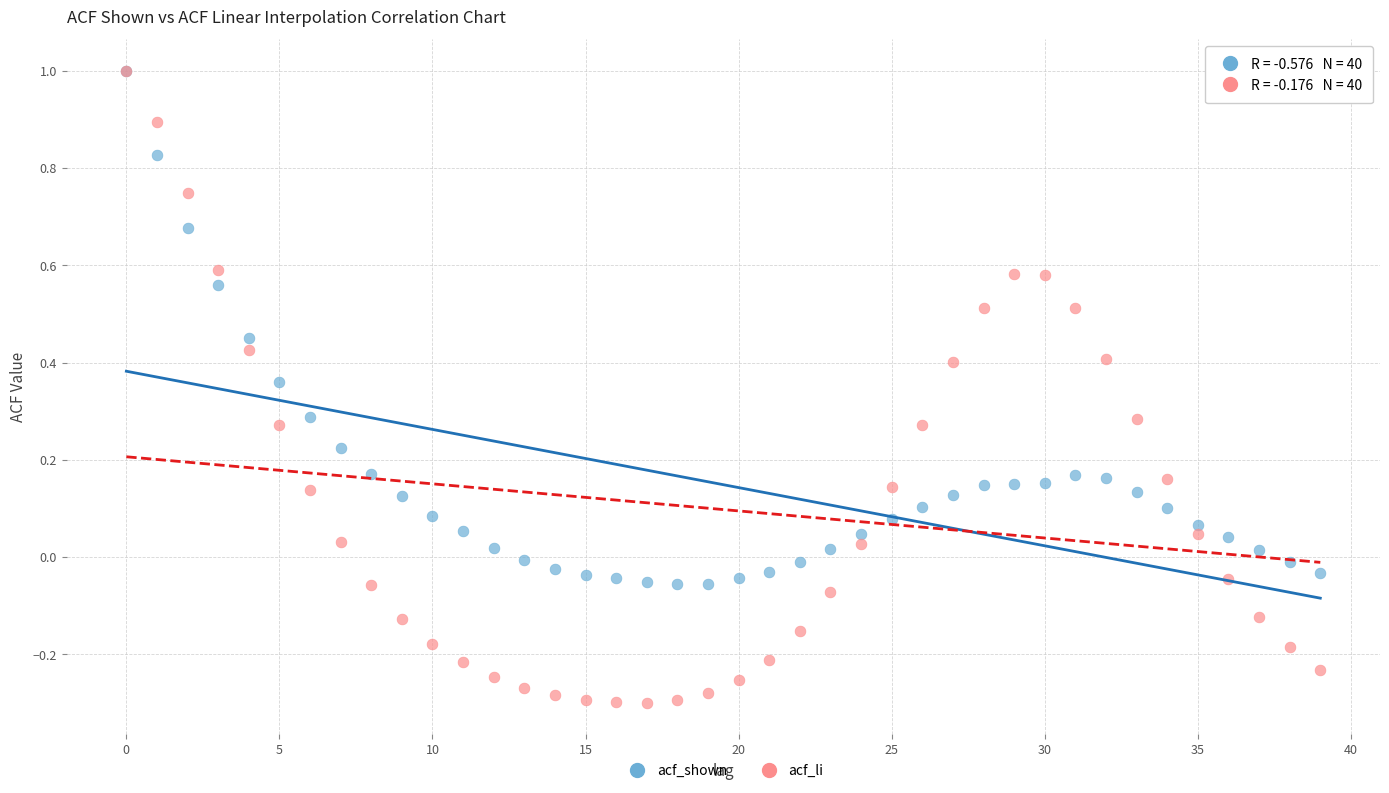

What are all the series names shown in the legend?

acf_shown, acf_li